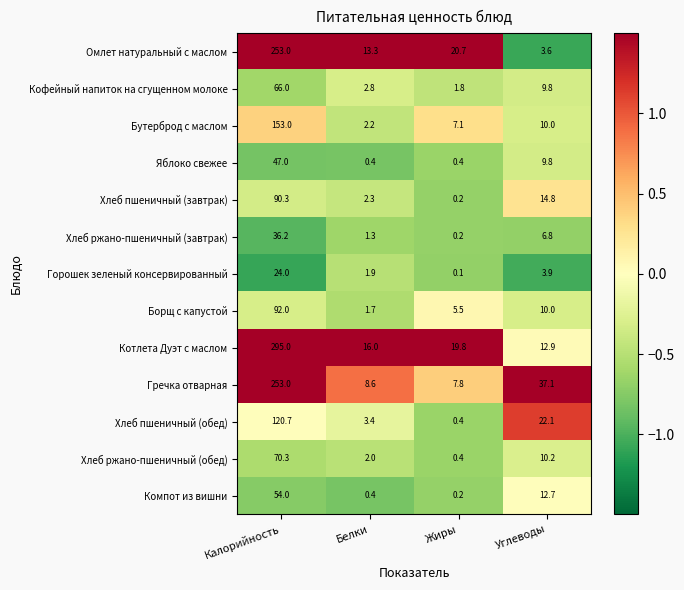

The value of Бутерброд с маслом at Белки is 2.2. True or false?

True